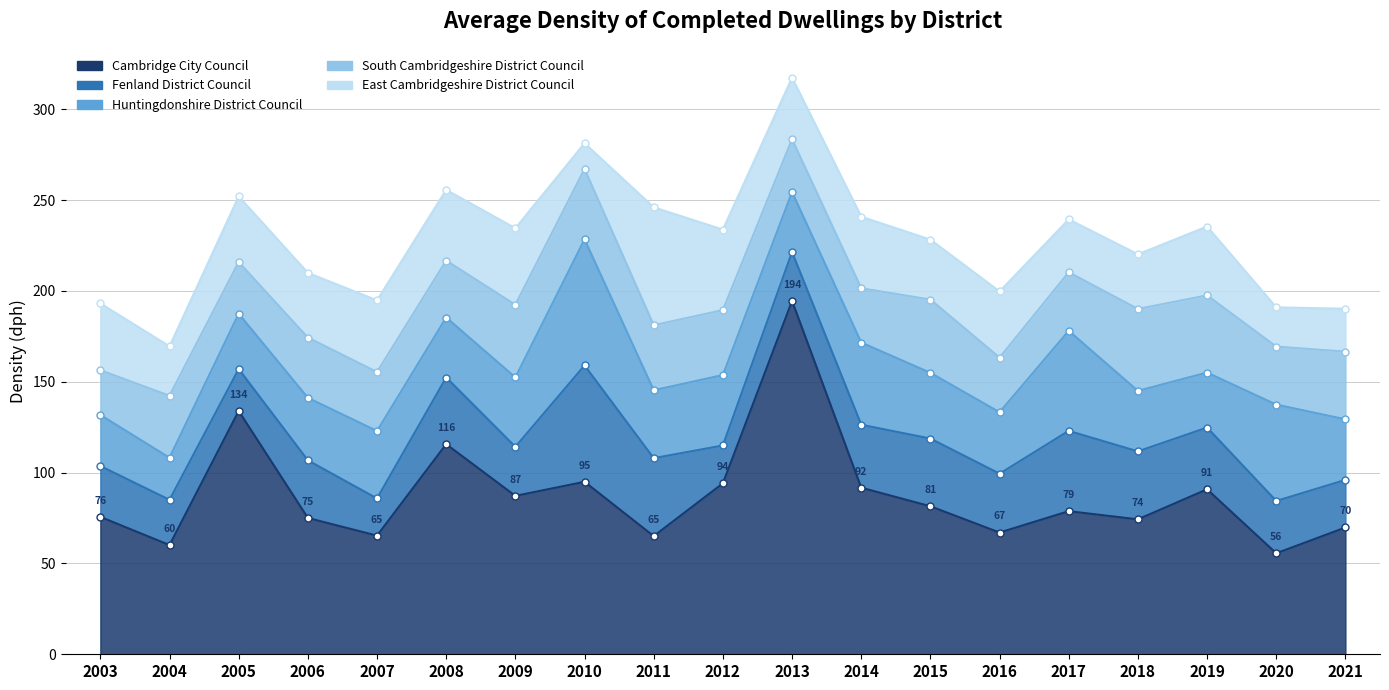

True or false: South Cambridgeshire District Council and East Cambridgeshire District Council intersect in this chart.

True